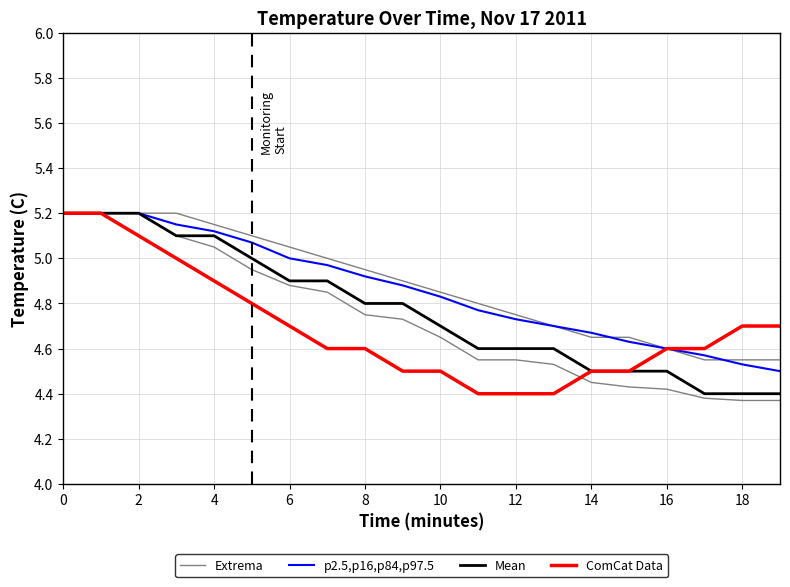

Rank the series at 19 from highest to lowest value.

ComCat Data, Extrema, p2.5,p16,p84,p97.5, Mean